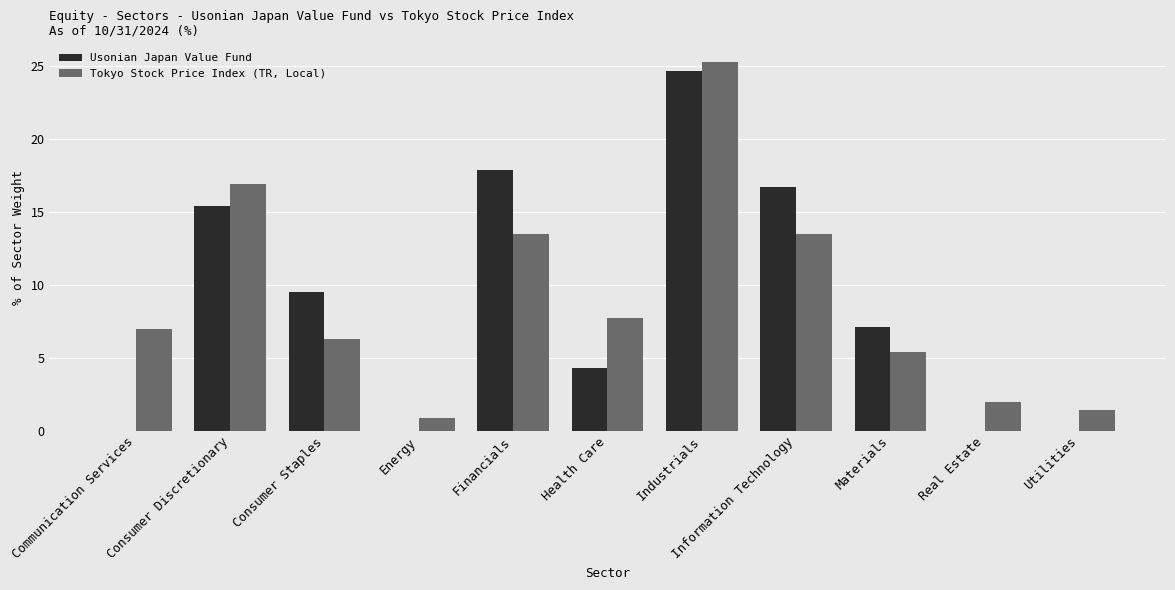

The value of Tokyo Stock Price Index (TR, Local) at Industrials is 25.3. True or false?

True